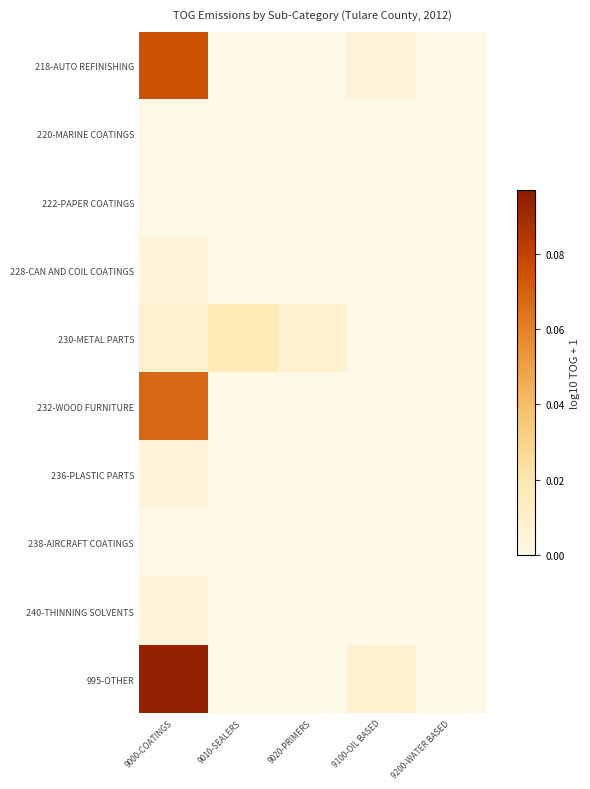

How many data points does each series have?

5